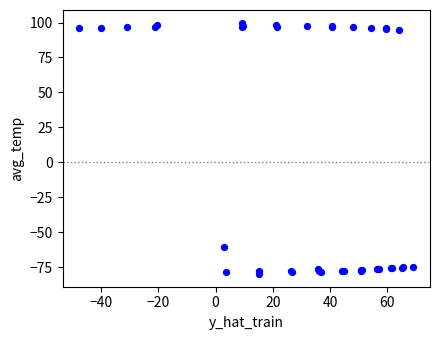

What Y value in the scatter plot is closest to 9?

-60.6